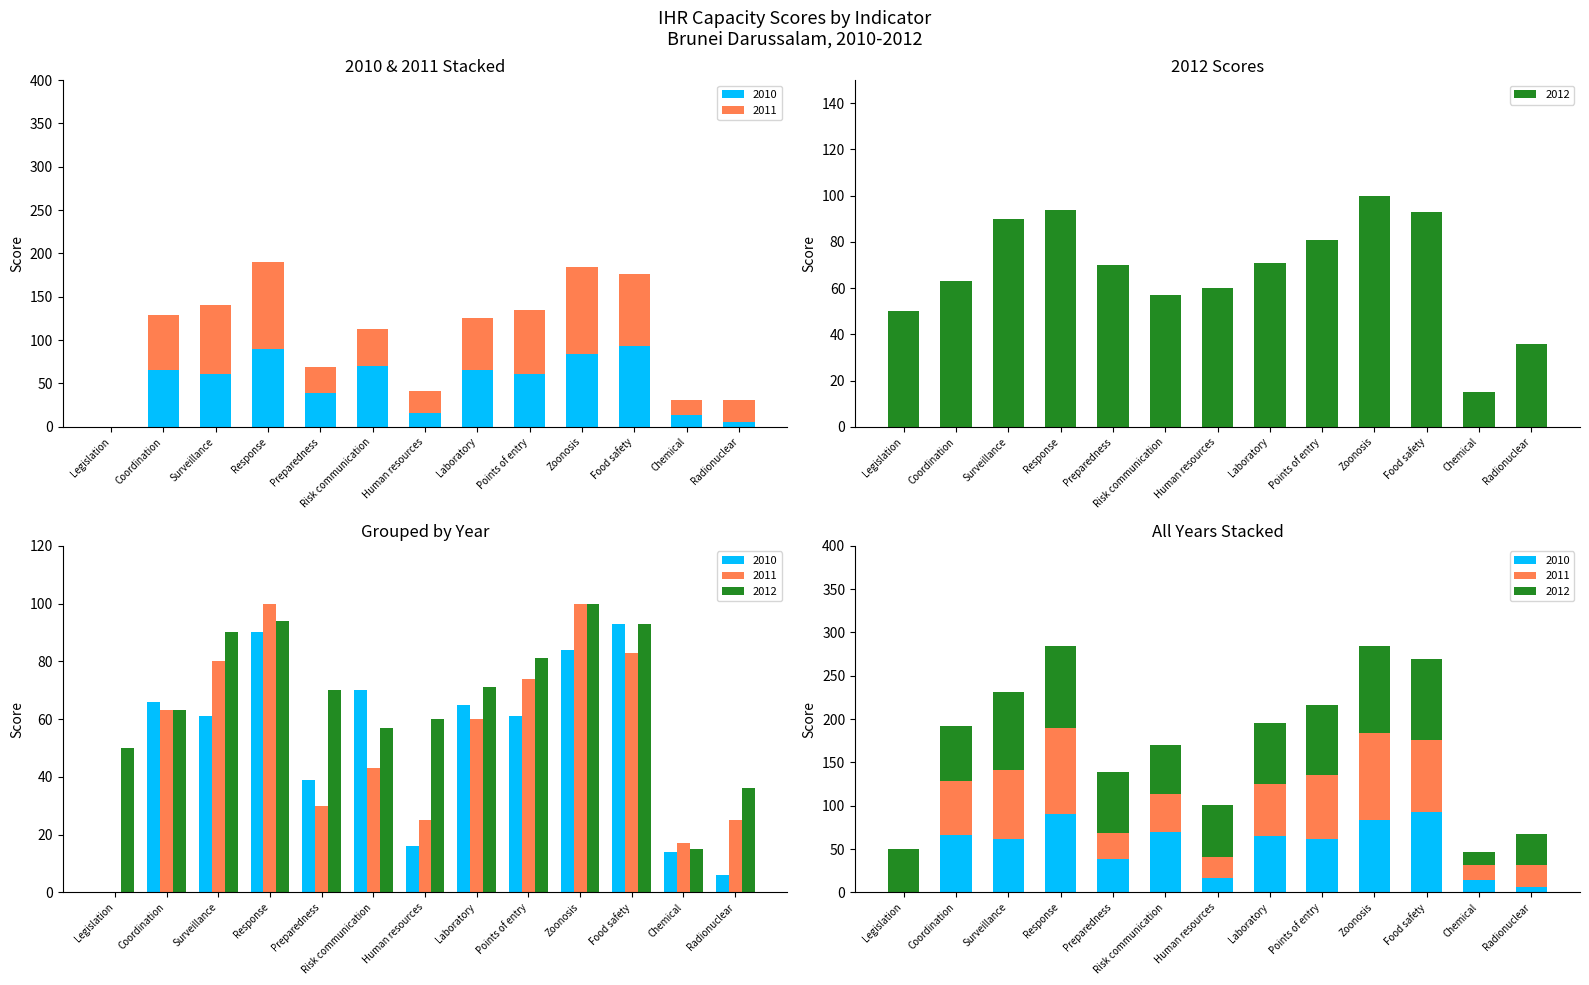

Which category has the highest value in the 2010 series?

Food safety